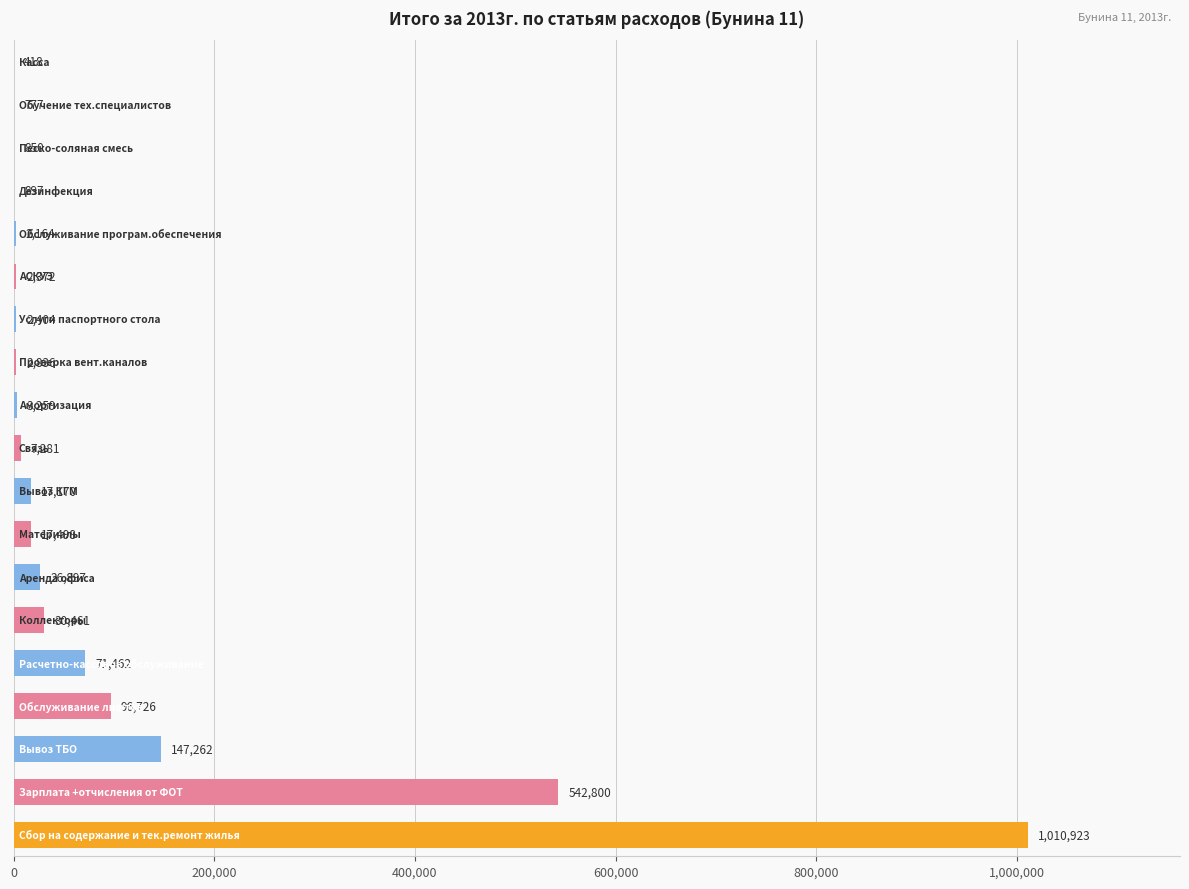

What is the maximum value shown in the chart?

1010923.2